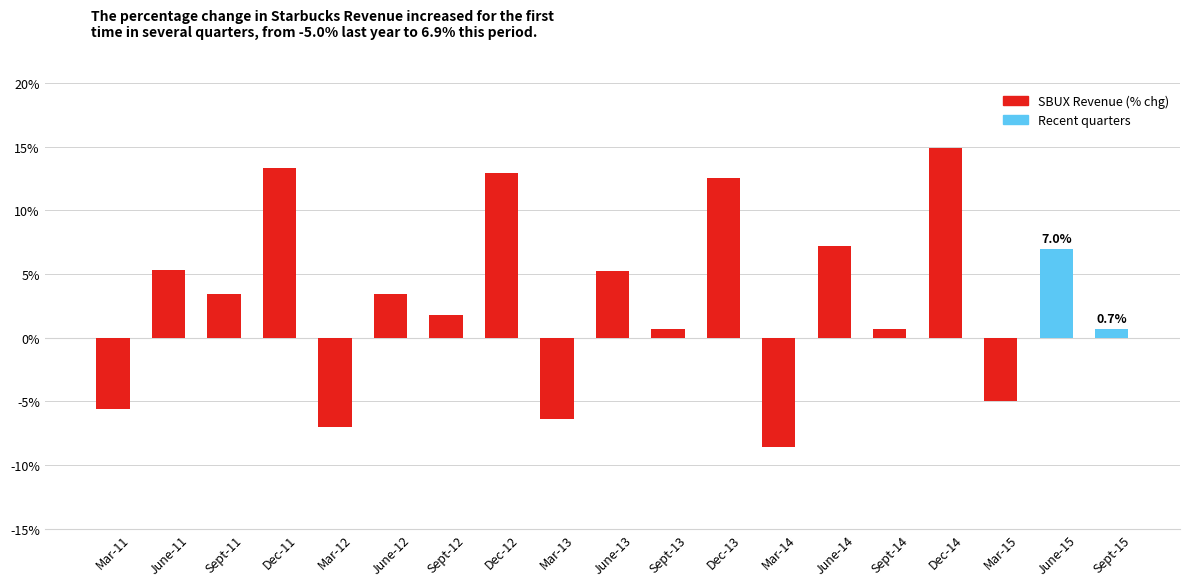

Which label corresponds to the smallest value in the chart?

Mar-14